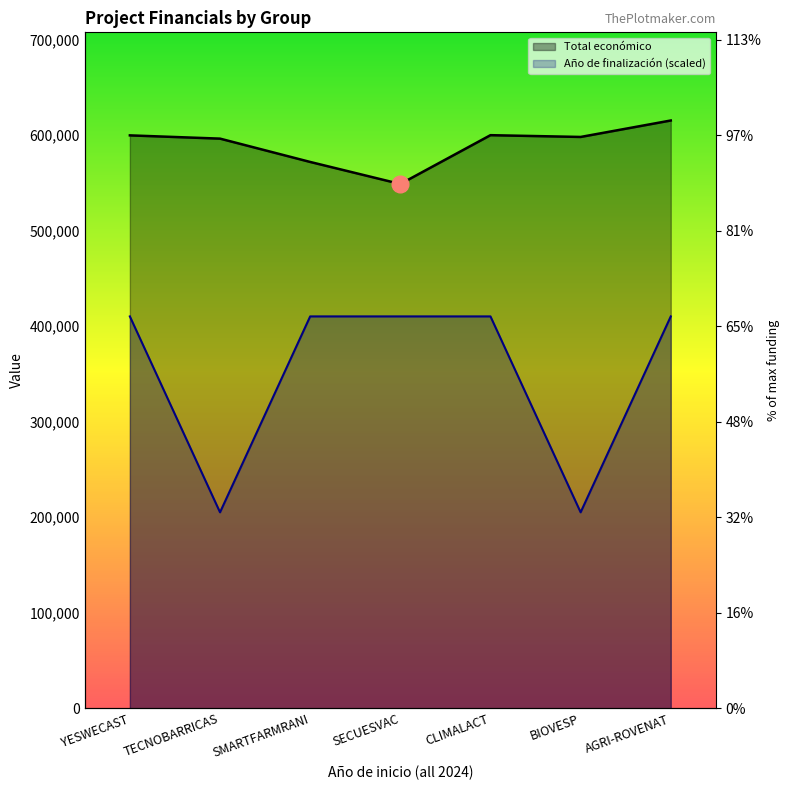

Does the chart have visible grid lines?

No